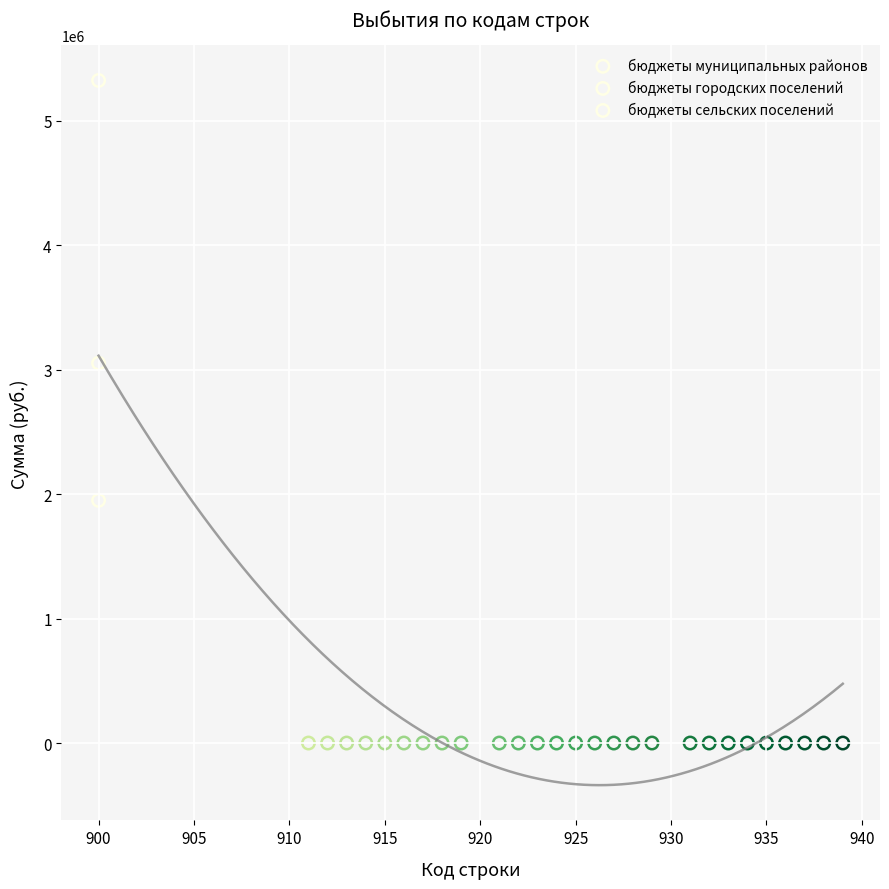

Which series reaches the maximum Y coordinate?

бюджеты сельских поселений